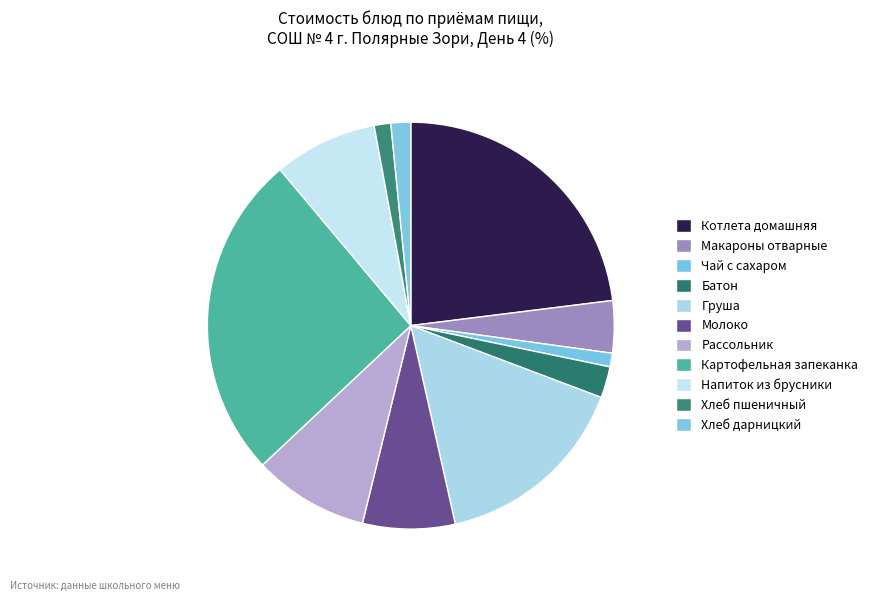

How many segments does this pie chart have?

11